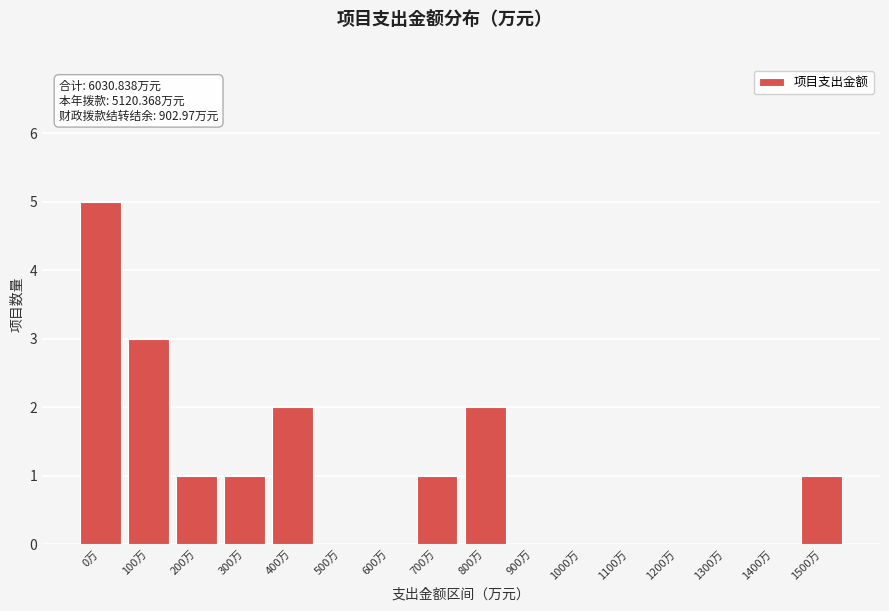

Reading left to right, extract all data points from this chart.

0万=5	100万=3	200万=1	300万=1	400万=2	500万=0	600万=0	700万=1	800万=2	900万=0	1000万=0	1100万=0	1200万=0	1300万=0	1400万=0	1500万=1